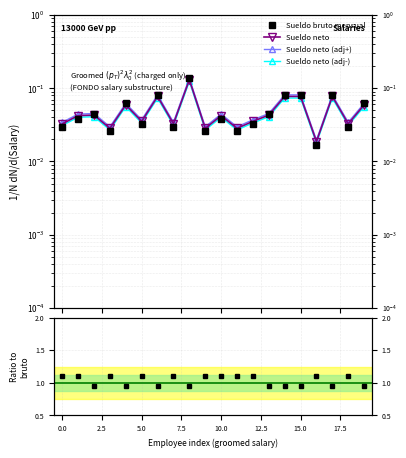

True or false: Sueldo neto (adj-) and Ratio to bruto cross at least once.

False